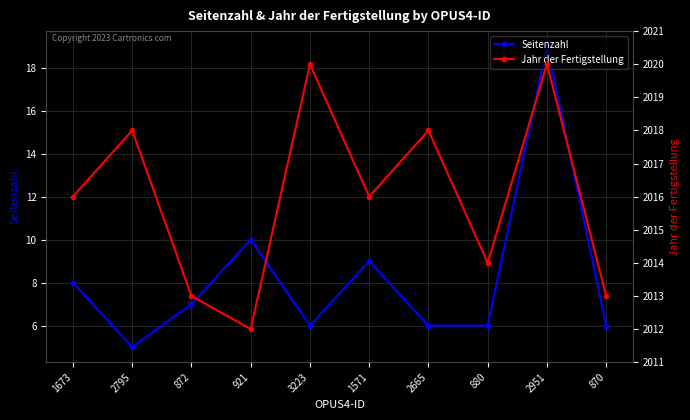

True or false: Seitenzahl and Jahr der Fertigstellung cross at least once.

False